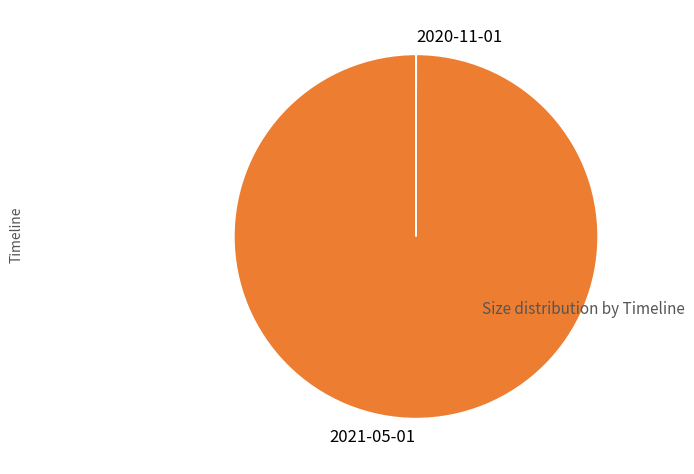

What is the largest slice in the pie chart?

2021-05-01